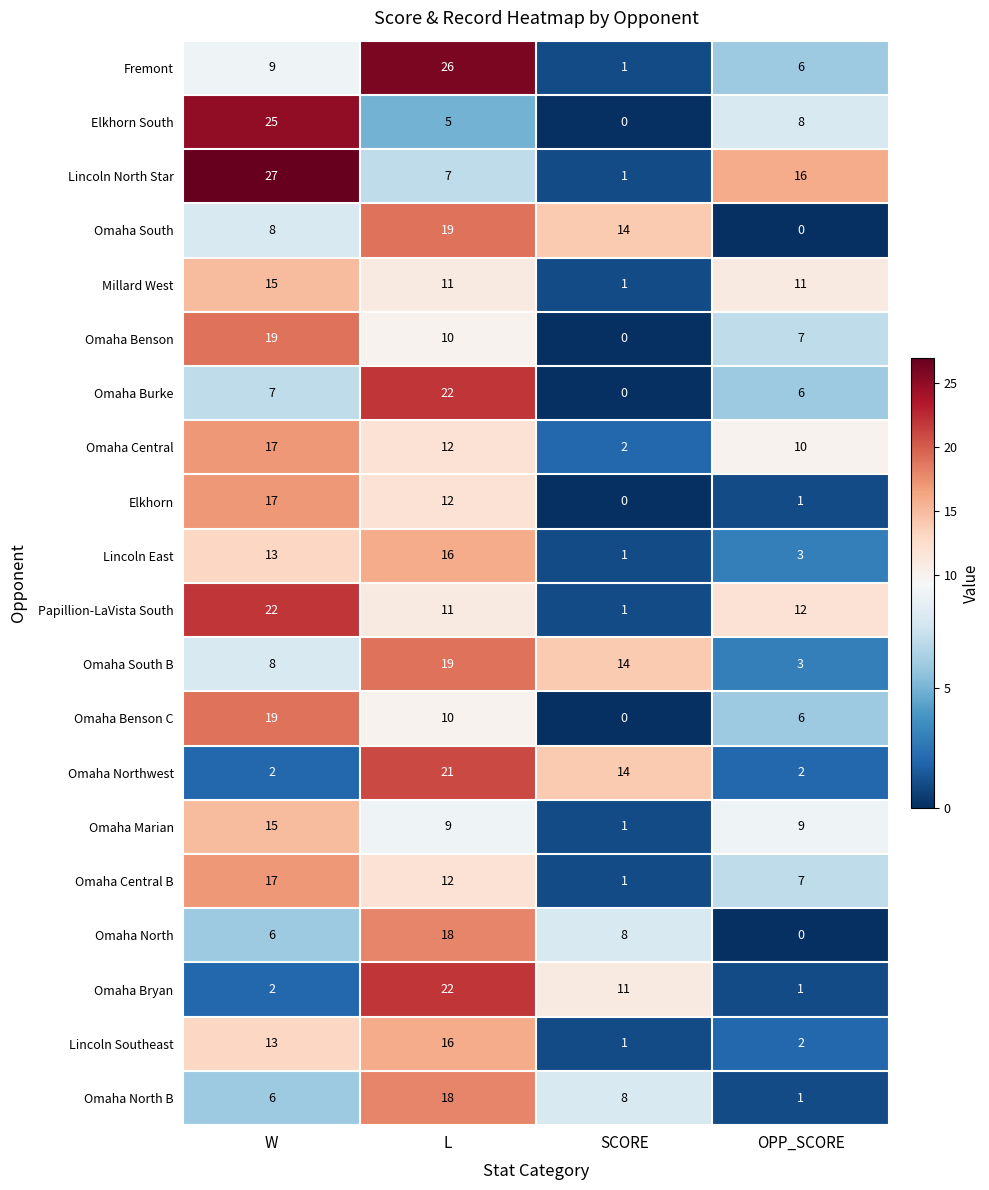

At how many categories does at least one series exceed 19?

2